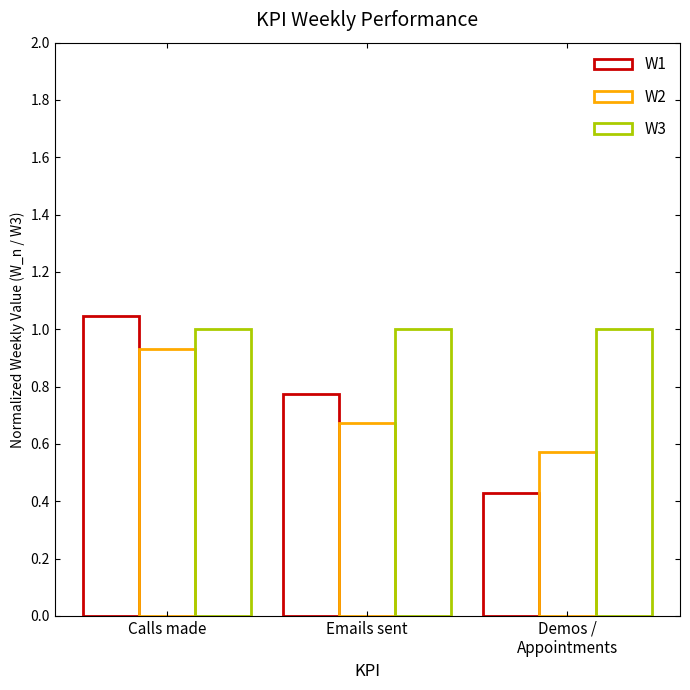

How many categories are shown in the chart?

3